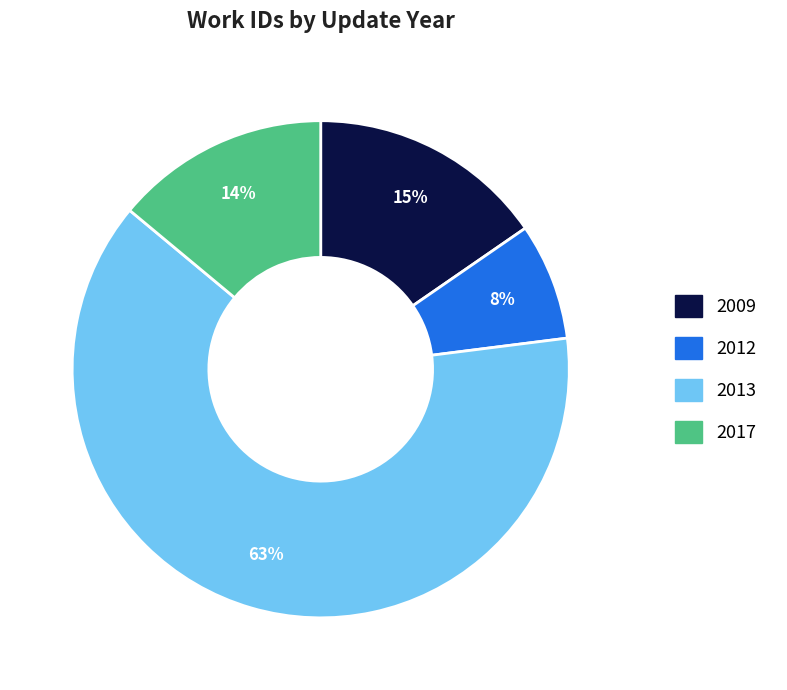

Which category has the biggest portion of the pie?

2013